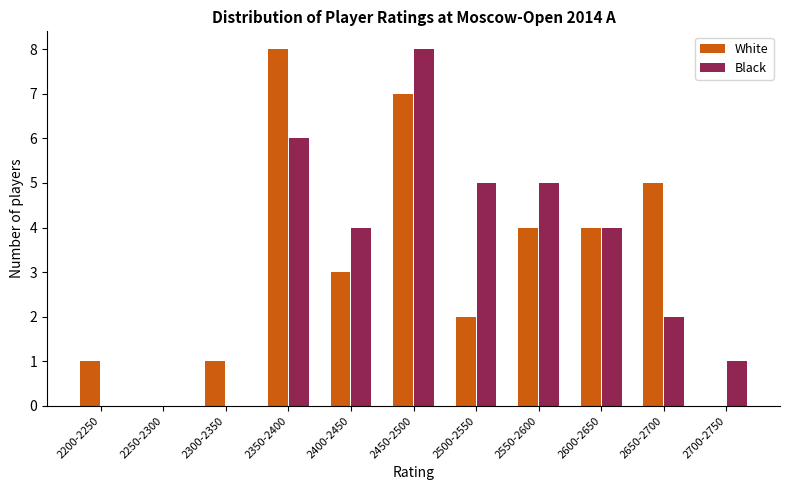

Reading left to right, extract all data points from this chart.

White: 2200-2250=1	2250-2300=0	2300-2350=1	2350-2400=8	2400-2450=3	2450-2500=7	2500-2550=2	2550-2600=4	2600-2650=4	2650-2700=5	2700-2750=0
Black: 2200-2250=0	2250-2300=0	2300-2350=0	2350-2400=6	2400-2450=4	2450-2500=8	2500-2550=5	2550-2600=5	2600-2650=4	2650-2700=2	2700-2750=1